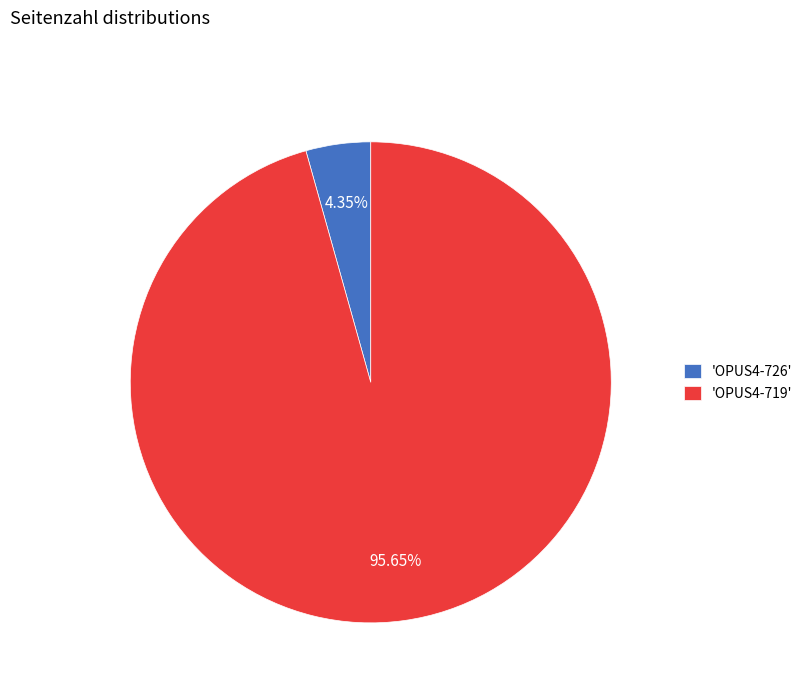

Which category accounts for the majority?

'OPUS4-719'